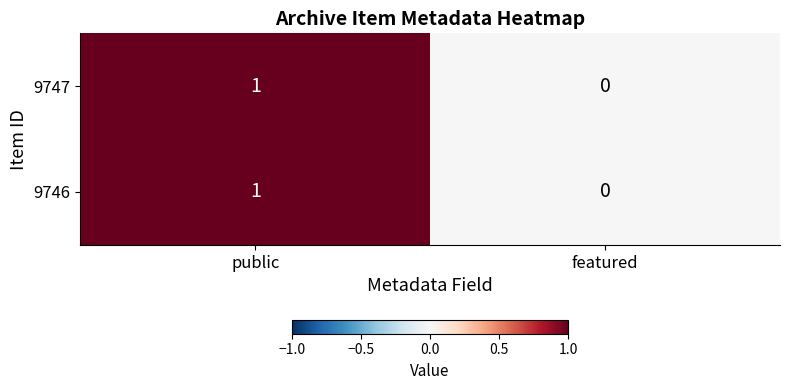

What is the total value across all series at public?

2